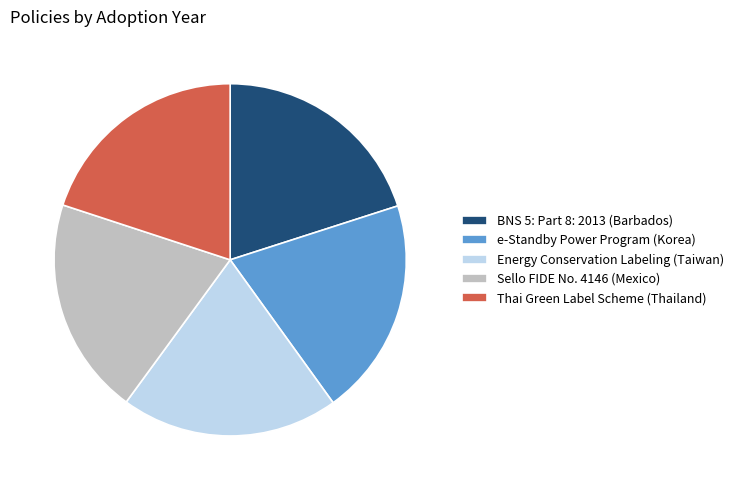

True or false: Energy Conservation Labeling (Taiwan) accounts for 31% of the total.

False